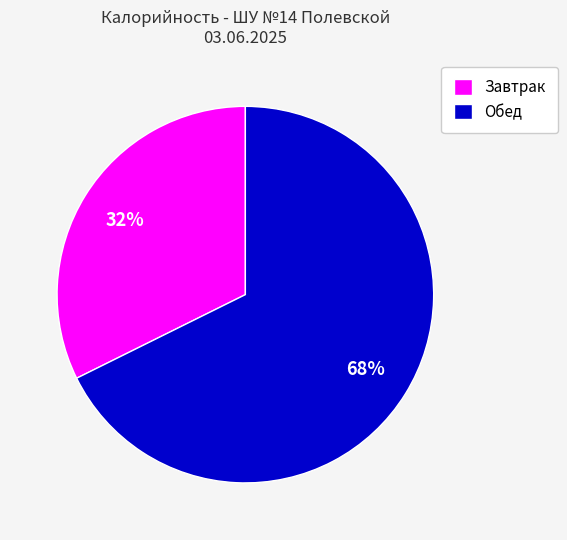

Is it true that Обед is 75% of the pie?

False